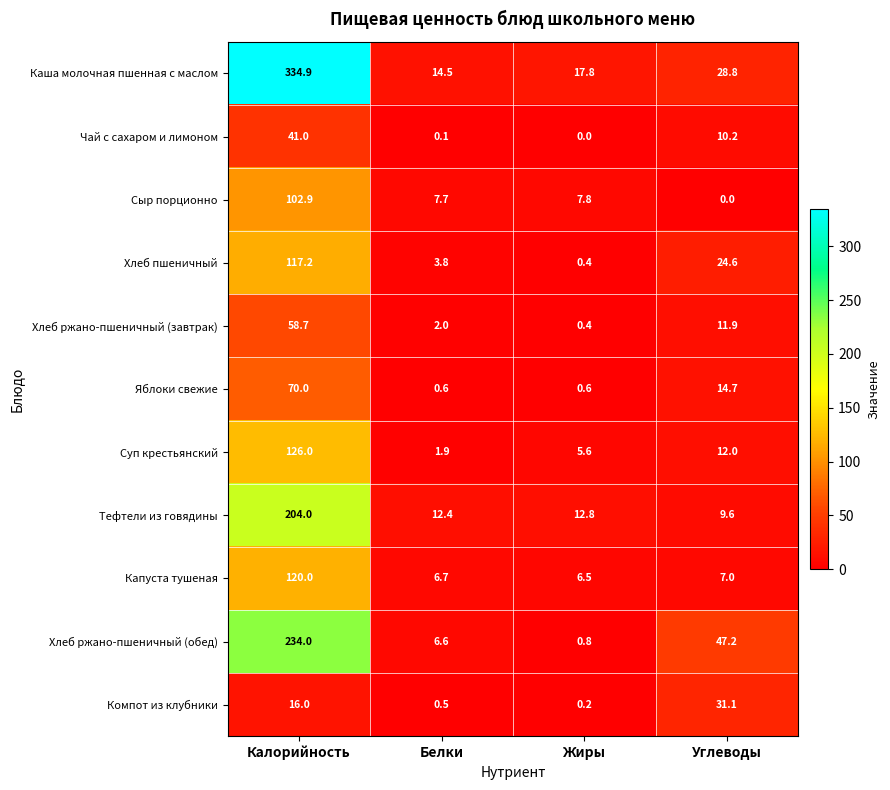

Rank the series by their maximum value, from lowest to highest.

Компот из клубники, Чай с сахаром и лимоном, Хлеб ржано-пшеничный (завтрак), Яблоки свежие, Сыр порционно, Хлеб пшеничный, Капуста тушеная, Суп крестьянский, Тефтели из говядины, Хлеб ржано-пшеничный (обед), Каша молочная пшенная с маслом